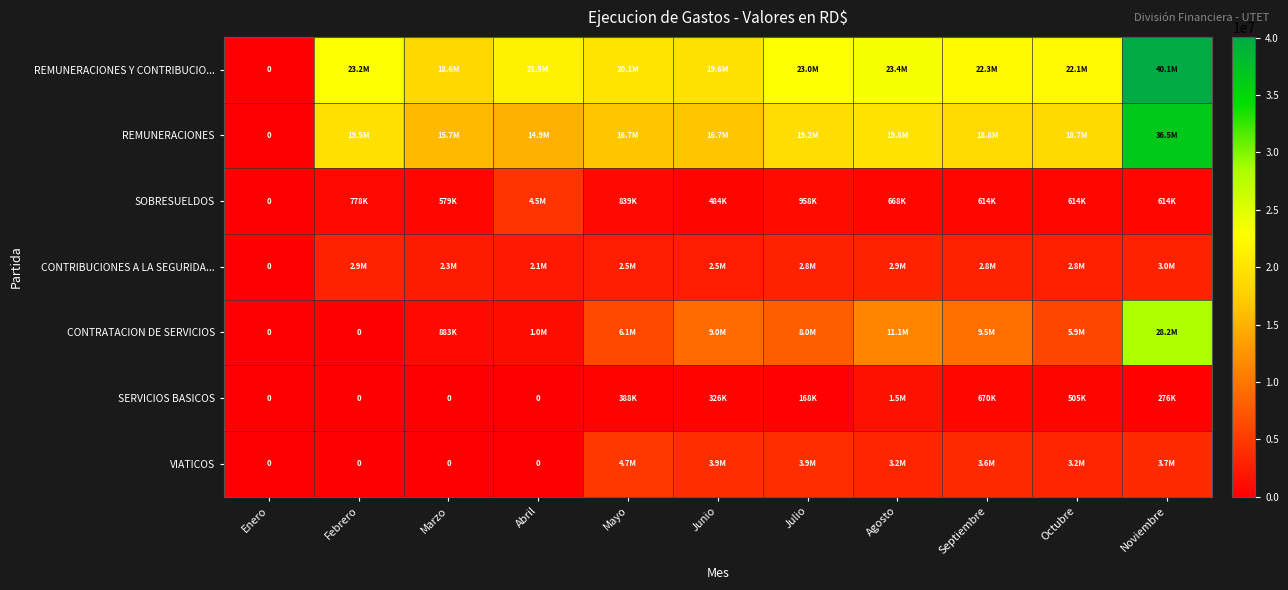

Which series has the largest range (max minus min)?

REMUNERACIONES Y CONTRIBUCIO...